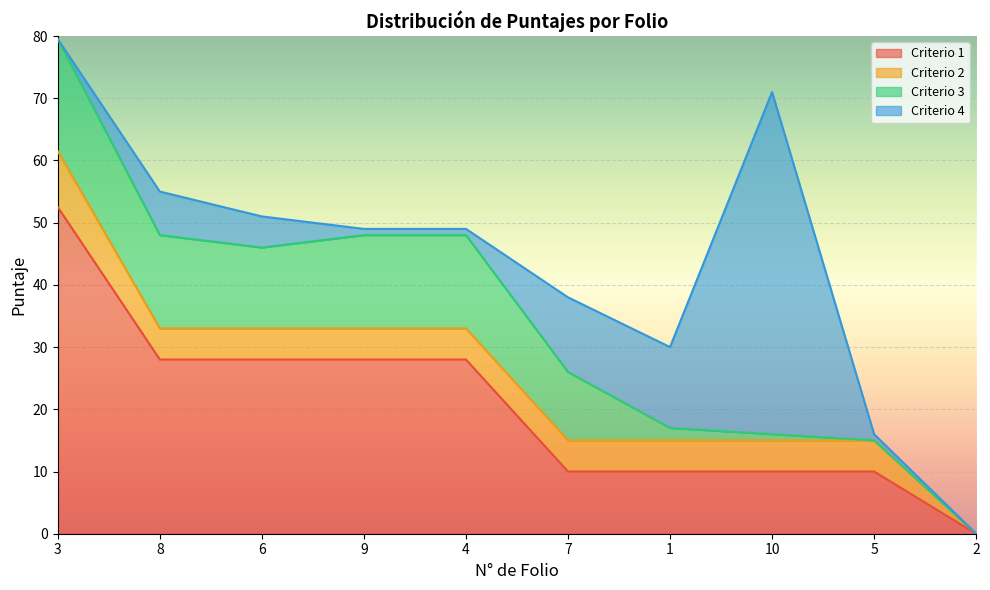

What is the sum of all Criterio 4 values?

95.0